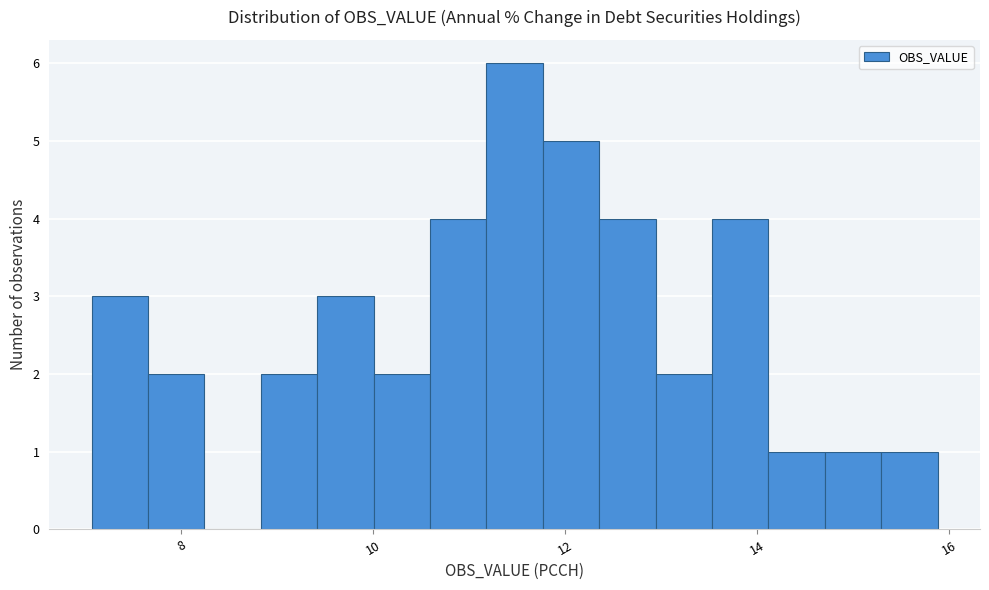

Around what value on the x-axis is the tallest bar? Give the approximate position of its centre, as read against the axis.

11.4